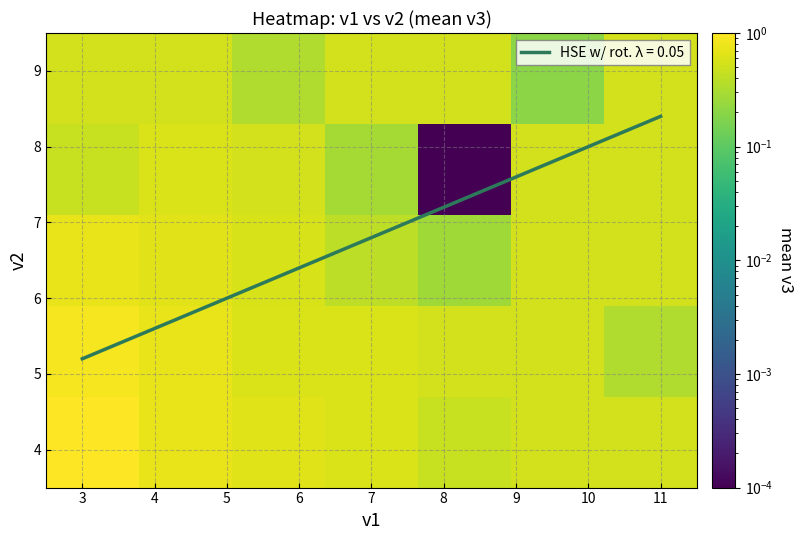

What is the maximum value for HSE w/ rot. λ = 0.05?

8.4